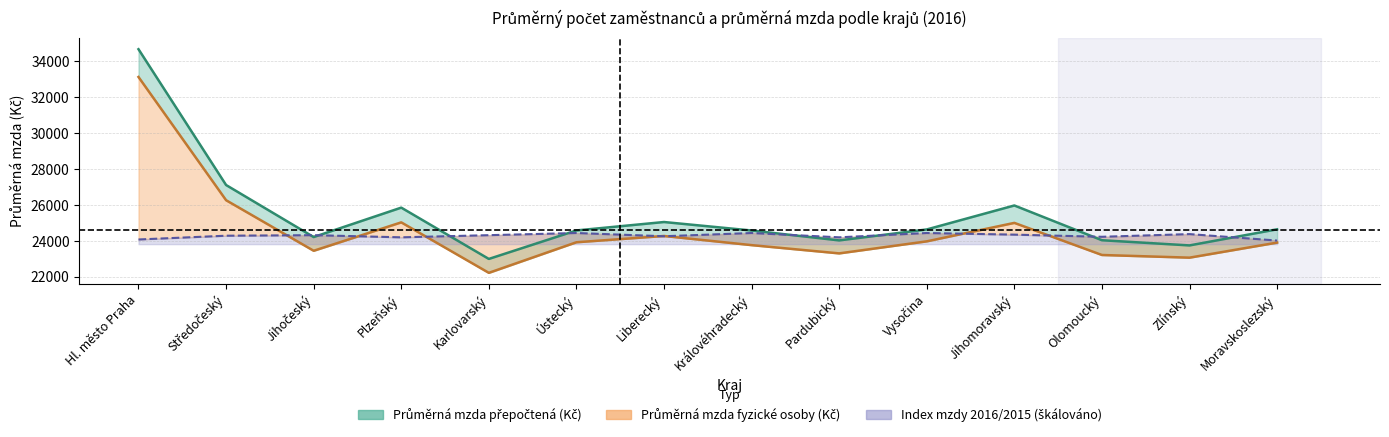

Which label corresponds to the largest value in the chart?

Hl. město Praha